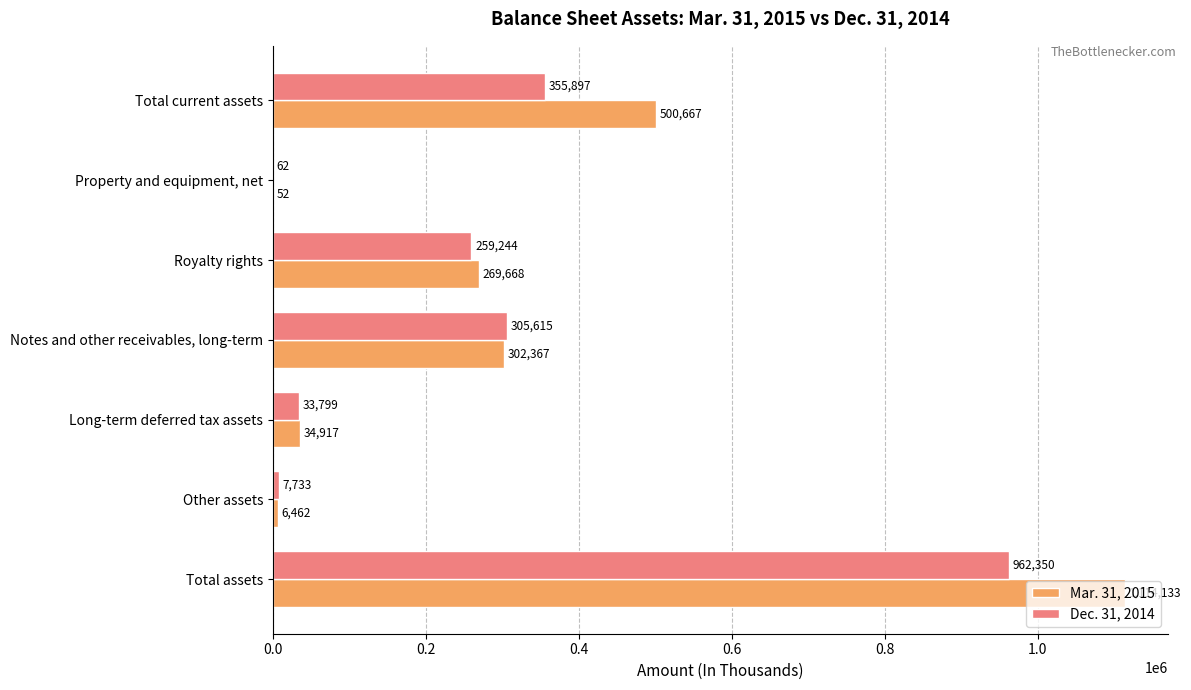

What is the total value across all series at Total current assets?

856564